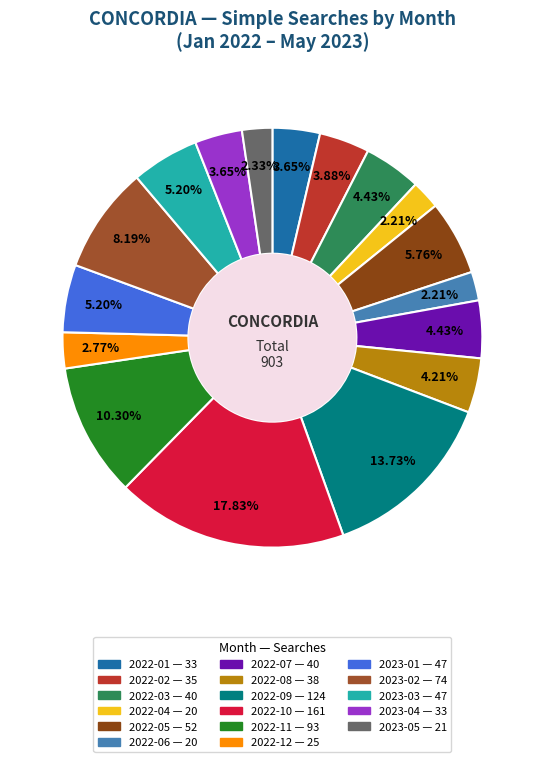

What percentage is the 2022-02 slice, to the nearest percent?

4%